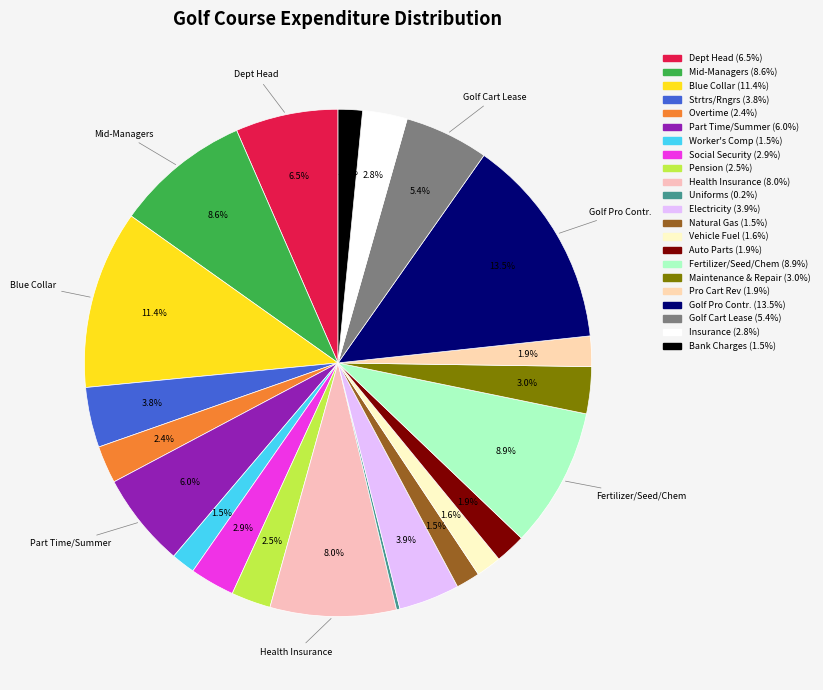

Rank the categories by value from lowest to highest.

52300 - Uniforms, 53105 - Natural Gas, 52010 - Worker's Compensation, 53941 - Bank charges, 53106 - Vehicle Fuel, 53233 - Auto Parts, 53501 - Pro share of cart rev., 51400 - Overtime, 52200 - Pension, 53730 - Insurance, 52100 - Social Security, 53245 - Maintenance & Repair, 51160 - Strtrs, Rngrs, Golf Carts, 53102 - Electricity, 53603 - Golf Cart Lease, 51510 - Part time & Summer Help, 51100 - Department Head, 52235 - Health Insurance, 51125 - Mid-Managers Personnel, 53243 - Fertilizer, Seed, Chem., 51135 - Blue Collar Personnel, 53510 - Golf Pro Contr. Serv.